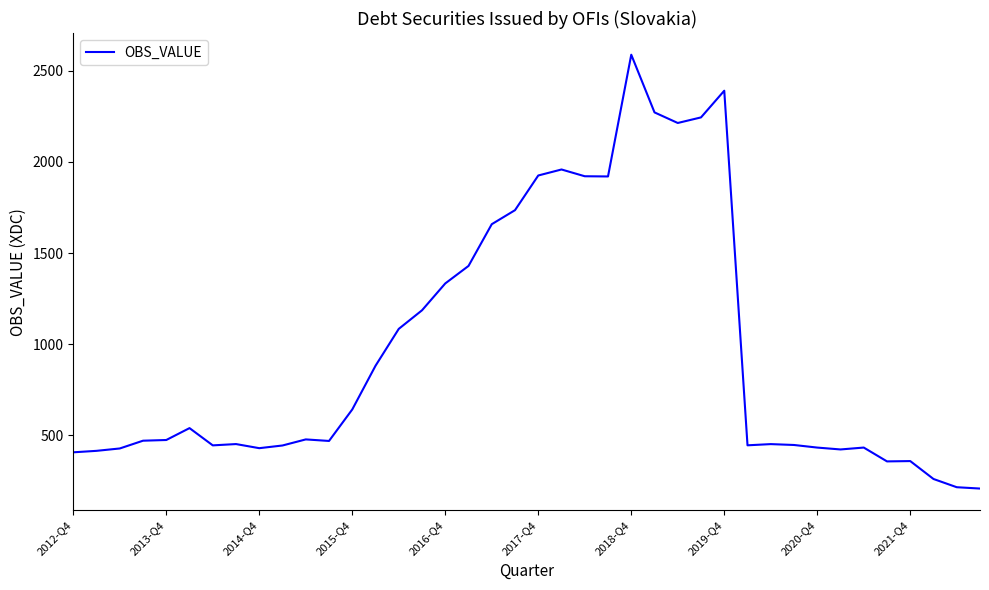

Is this an area chart (filled region under the line)?

No